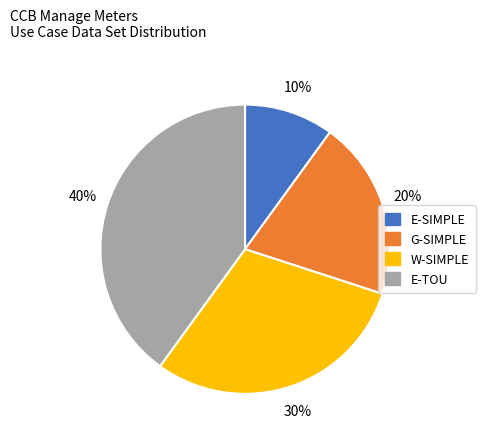

Which has a higher value, G-SIMPLE or E-SIMPLE?

G-SIMPLE